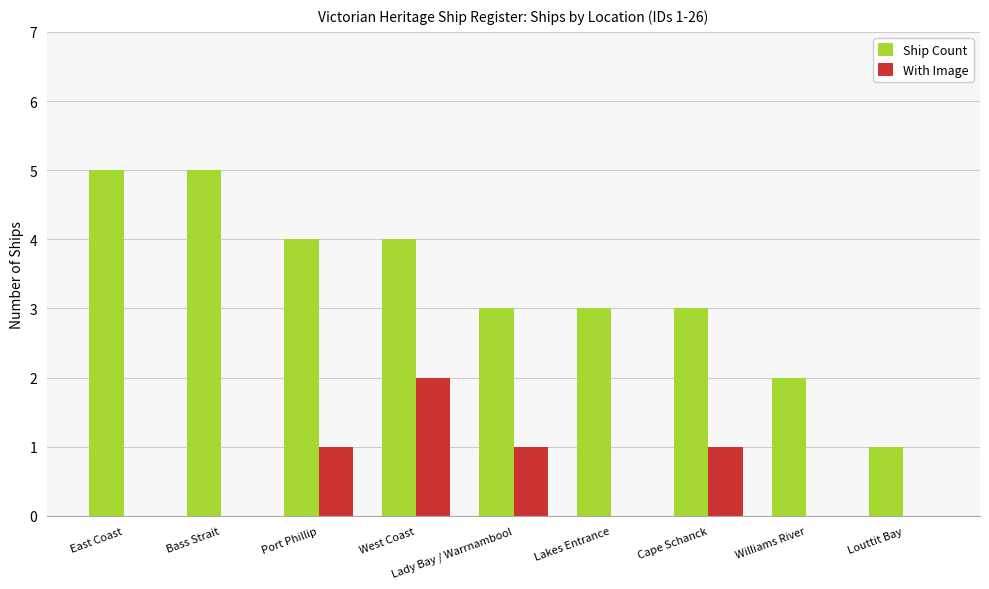

Reading right to left, list all the values displayed in this chart.

Ship Count: Louttit Bay=1	Williams River=2	Cape Schanck=3	Lakes Entrance=3	Lady Bay / Warrnambool=3	West Coast=4	Port Phillip=4	Bass Strait=5	East Coast=5
With Image: Louttit Bay=0	Williams River=0	Cape Schanck=1	Lakes Entrance=0	Lady Bay / Warrnambool=1	West Coast=2	Port Phillip=1	Bass Strait=0	East Coast=0